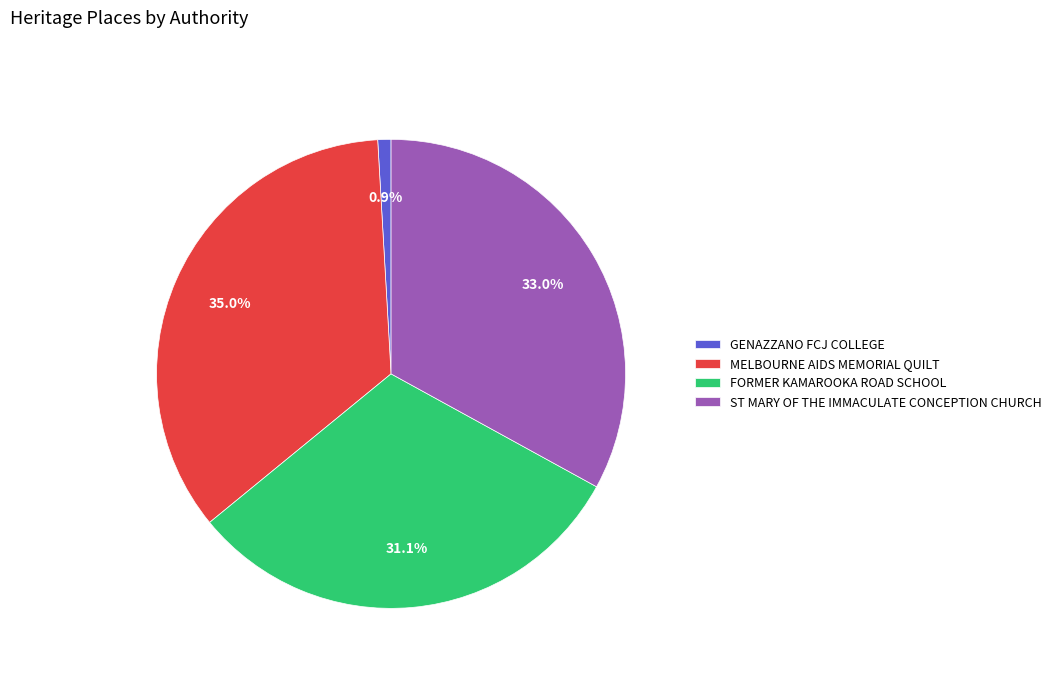

Rank the categories by value from lowest to highest.

GENAZZANO FCJ COLLEGE, FORMER KAMAROOKA ROAD SCHOOL, ST MARY OF THE IMMACULATE CONCEPTION CHURCH, MELBOURNE AIDS MEMORIAL QUILT